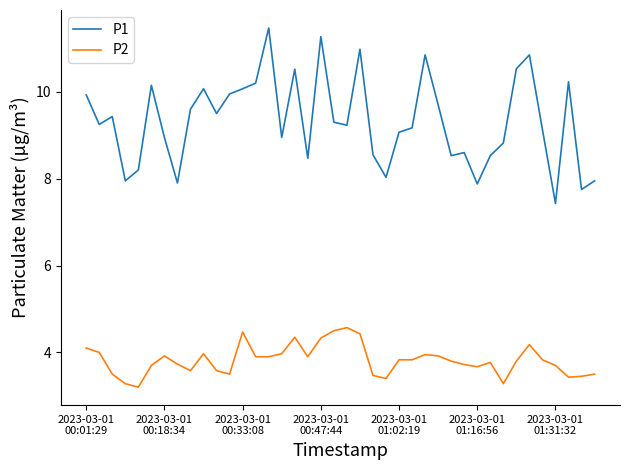

How many lines are shown in the chart?

2